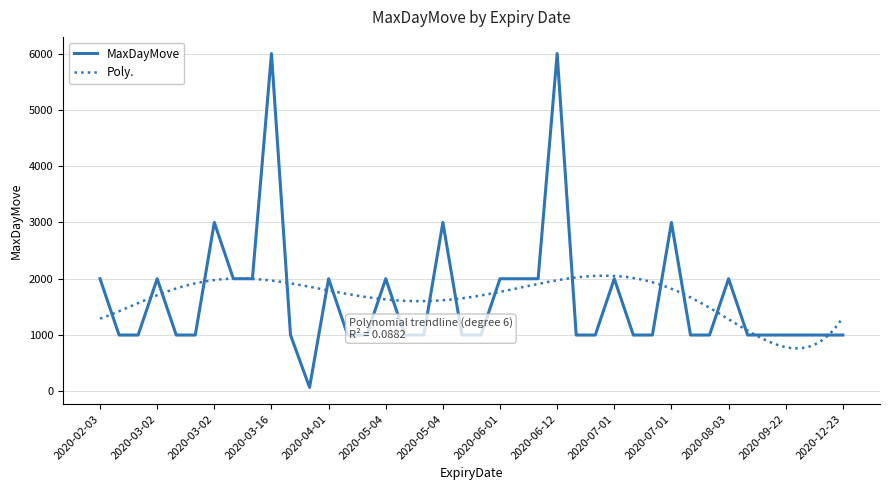

At which category does the chart reach its peak across all series?

2020-03-16